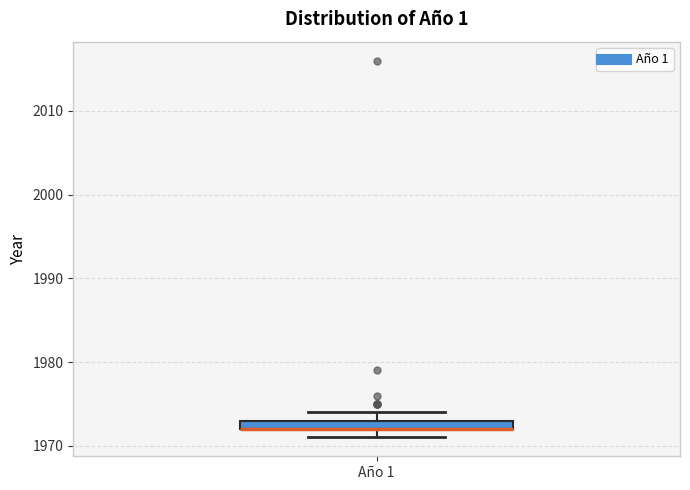

Where is the lower edge of the box for Año 1 on the y-axis? The values are not printed on the chart, so give them approximately, as read against the axis.

1972